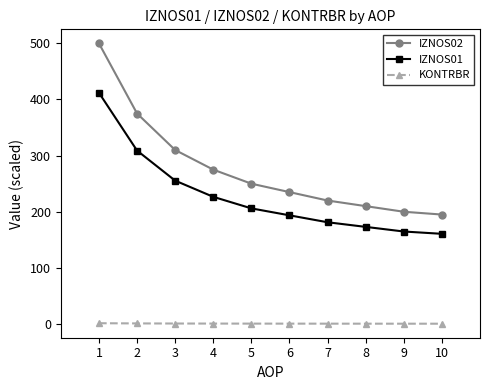

Count the number of categories in the chart.

10